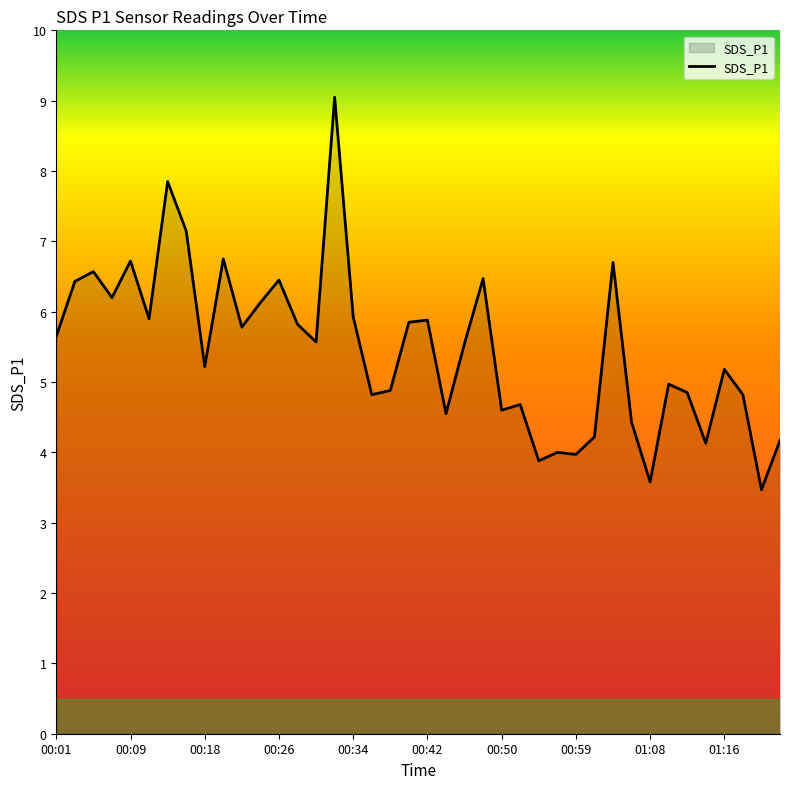

What is the smallest value displayed?

3.5